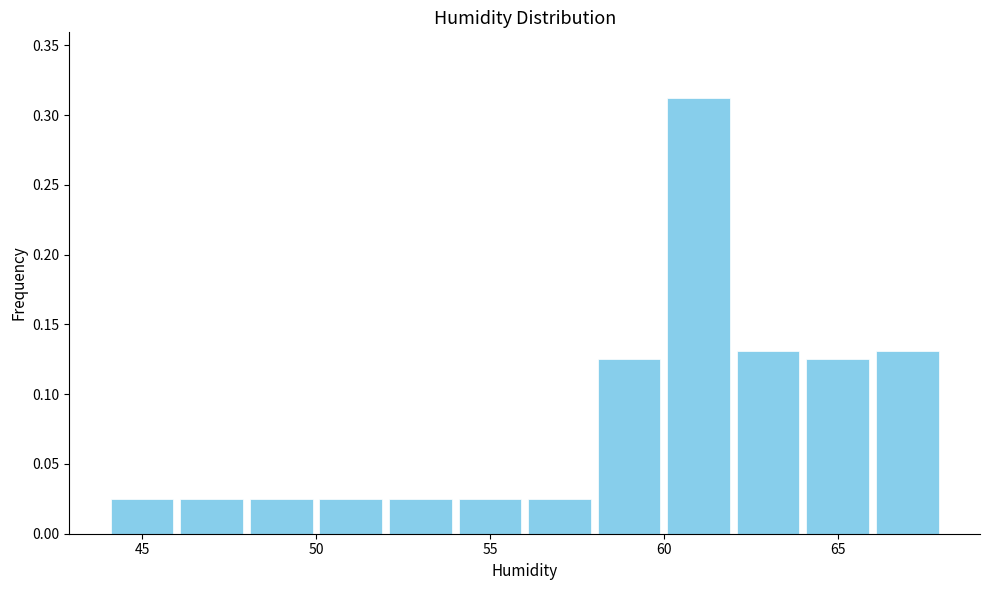

Reading left to right, transcribe this chart: for each bar, give the range it covers on the x-axis and its height. The values are not printed on the chart, so give them approximately, as read against the axis.

44 to 46: 0.025
46 to 48: 0.025
48 to 50: 0.025
50 to 52: 0.025
52 to 54: 0.025
54 to 56: 0.025
56 to 58: 0.025
58 to 60: 0.125
60 to 62: 0.315
62 to 64: 0.130
64 to 66: 0.125
66 to 68: 0.130